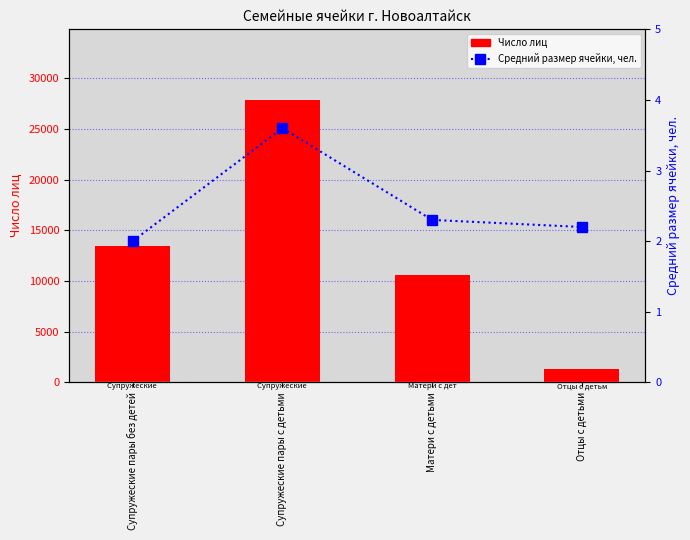

Between Матери с детьми and Супружеские пары с детьми, which is larger?

Супружеские пары с детьми